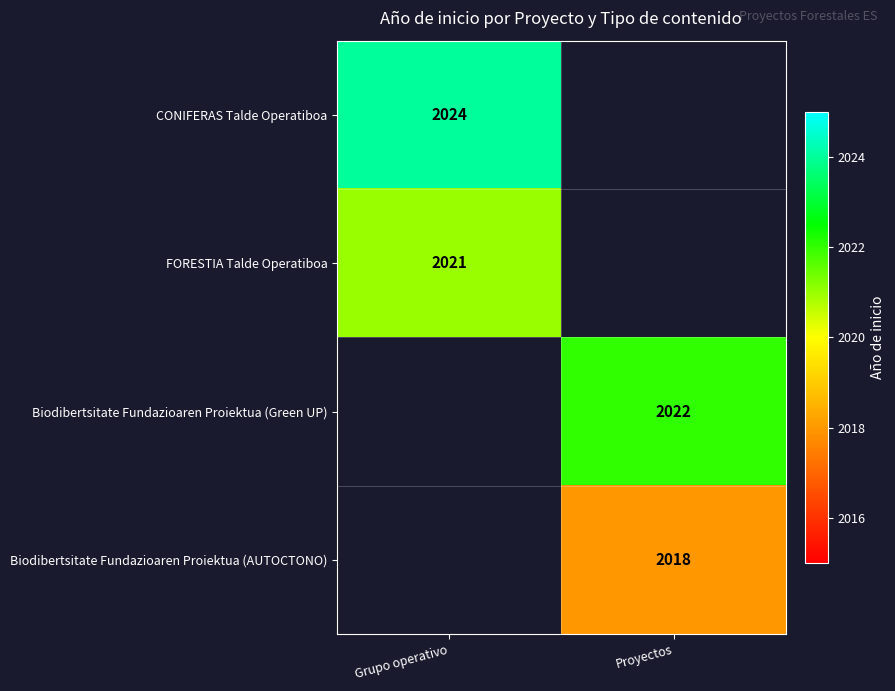

The value of FORESTIA Talde Operatiboa at Grupo operativo is 2021. True or false?

True